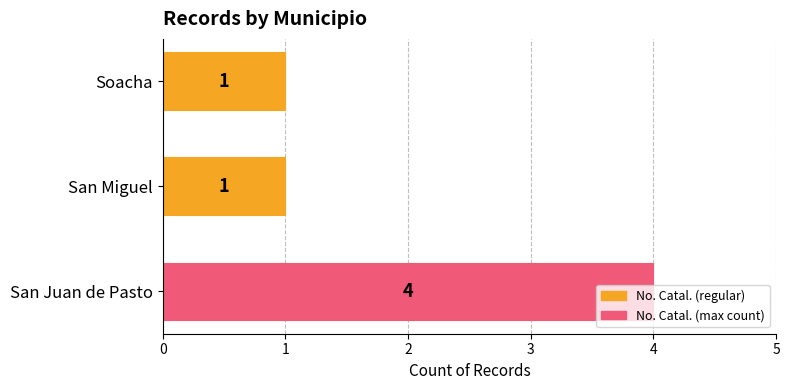

Between San Miguel and San Juan de Pasto, which is larger?

San Juan de Pasto